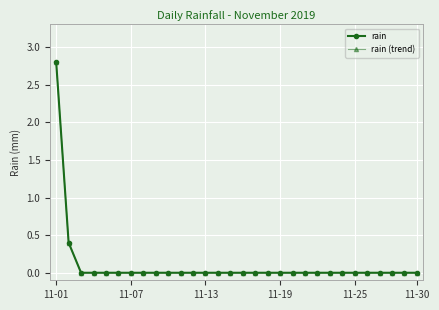

Does the chart have visible grid lines?

Yes